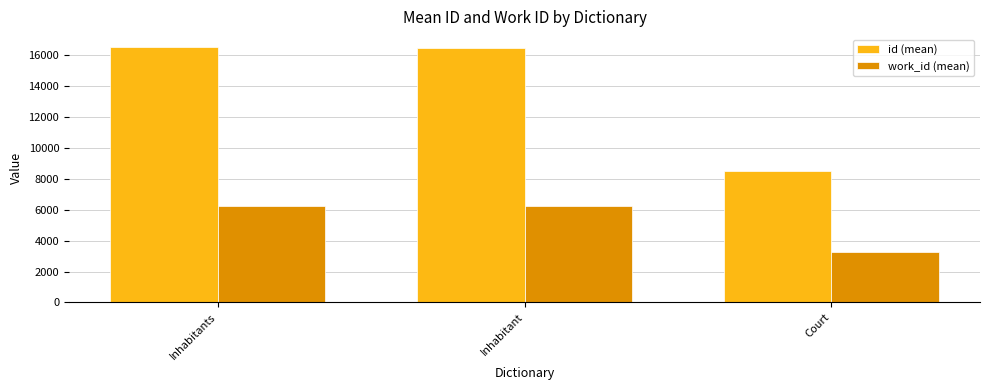

How many data points in id (mean) are above 16455?

2